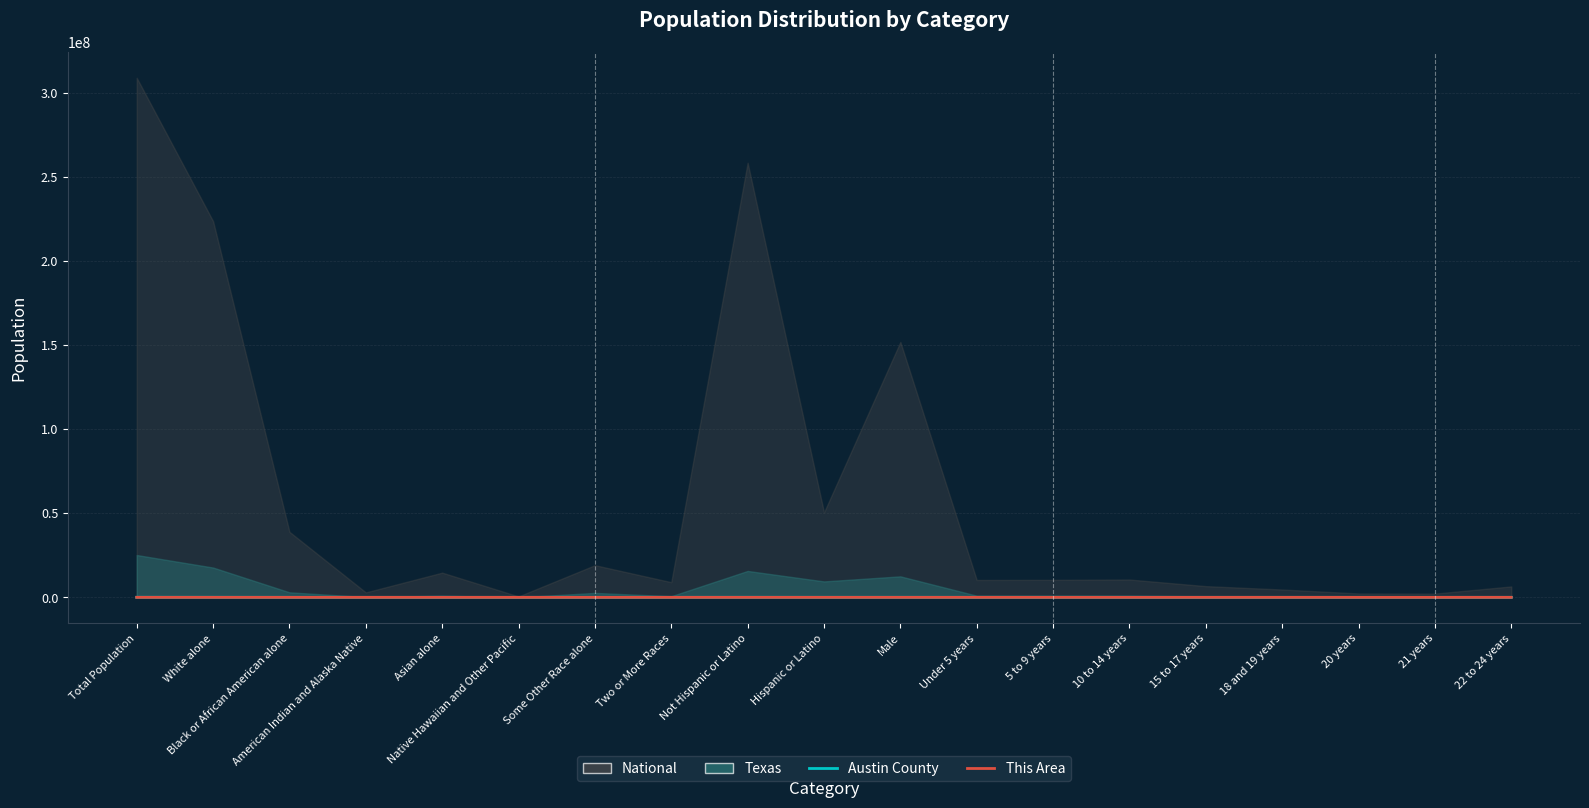

Between 10 to 14 years and Not Hispanic or Latino, which is larger?

Not Hispanic or Latino